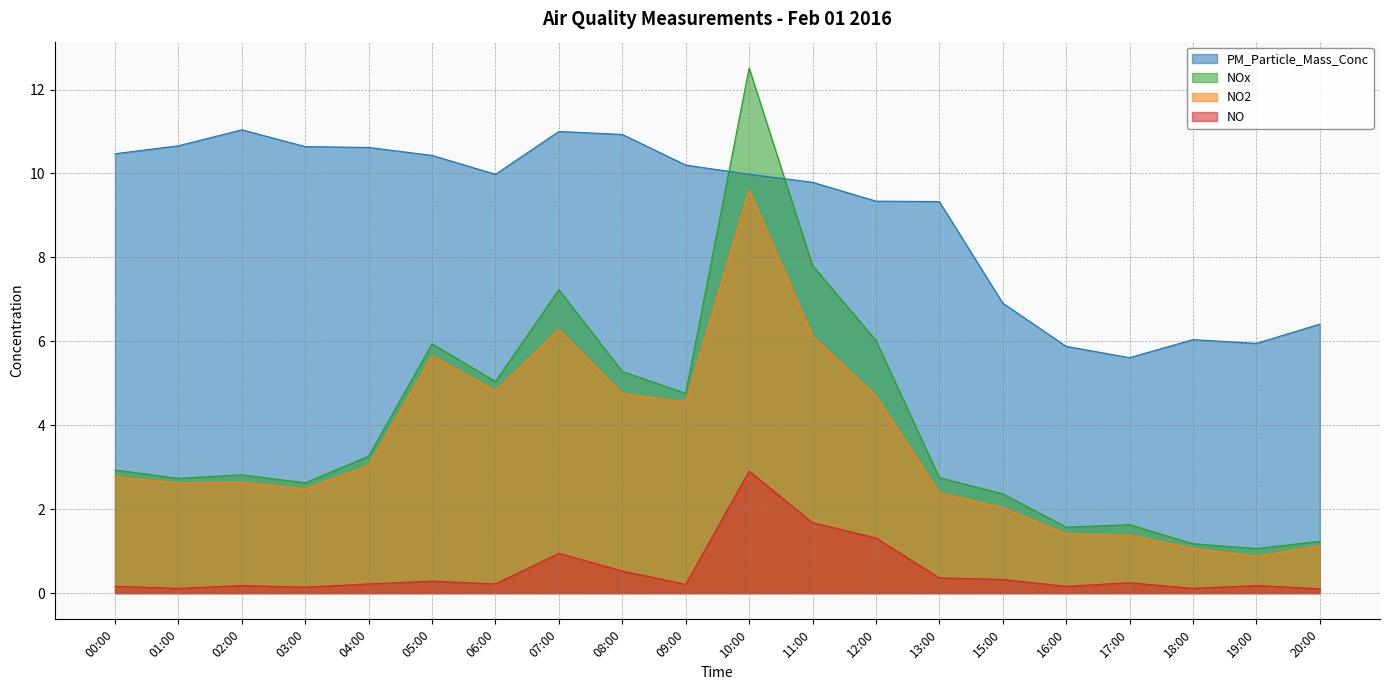

What is the spread (max minus min) of values at 03:00?

10.5